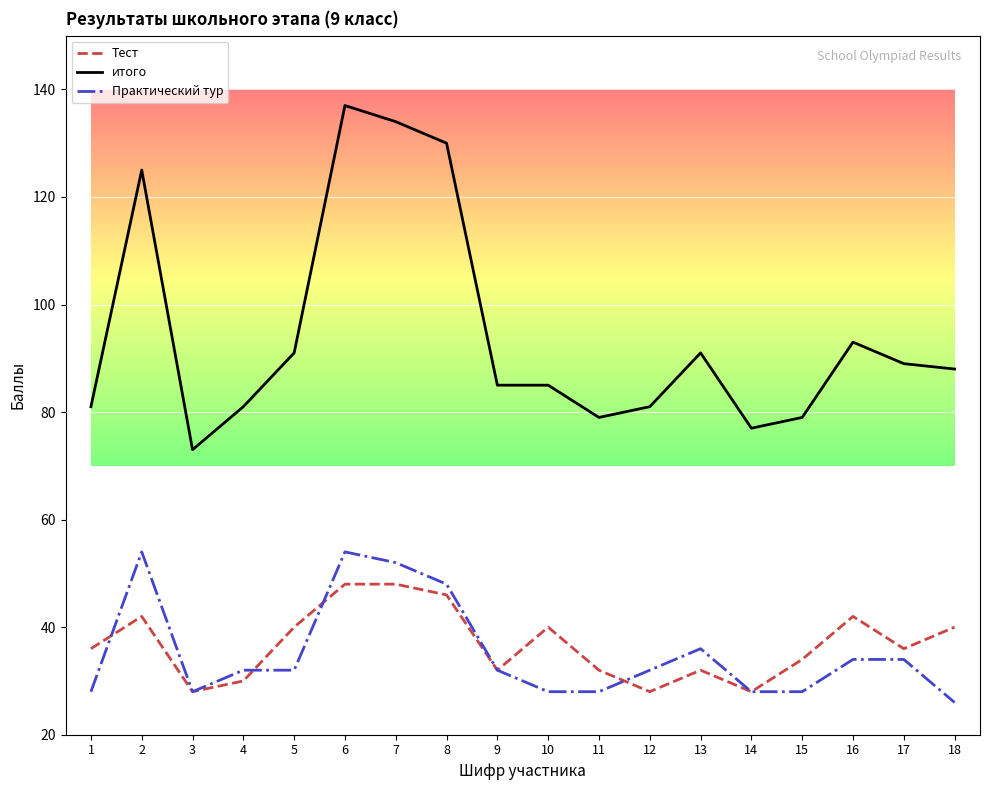

Where does the Практический тур series first go above 32?

2